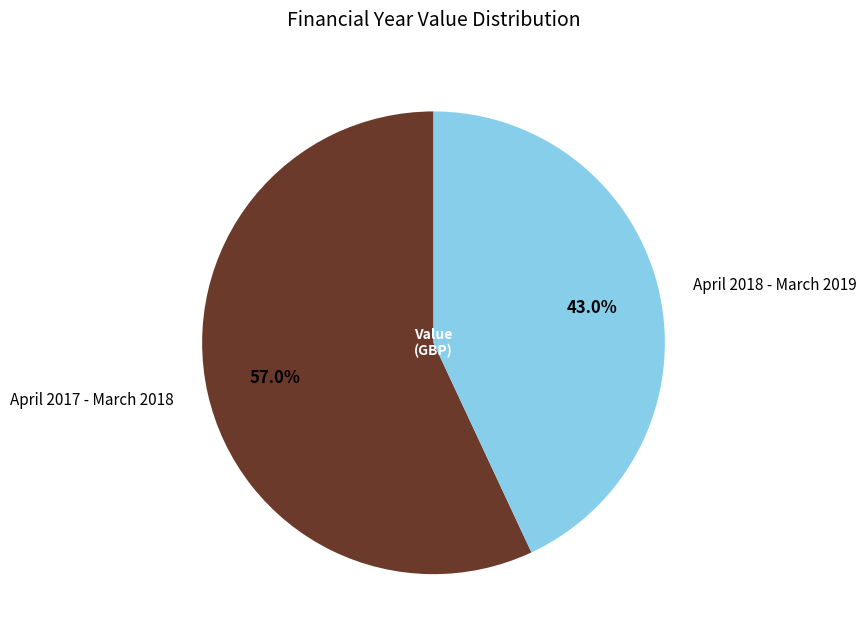

How many slices are in this pie chart?

2